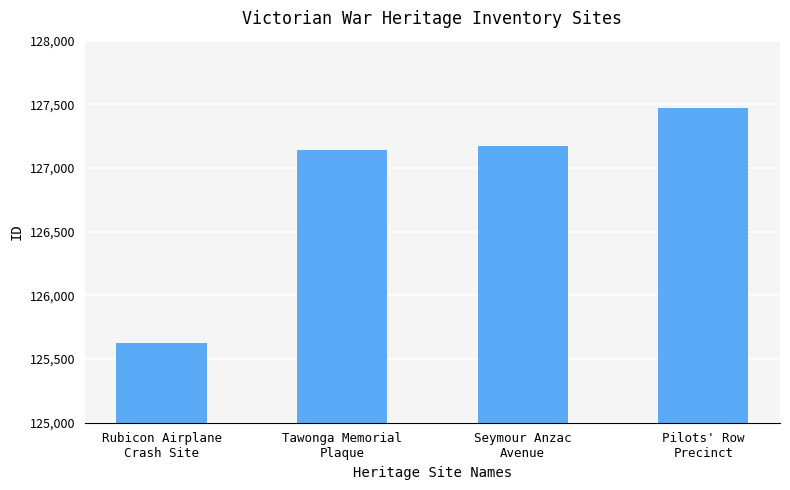

How many distinct data groups are displayed?

1